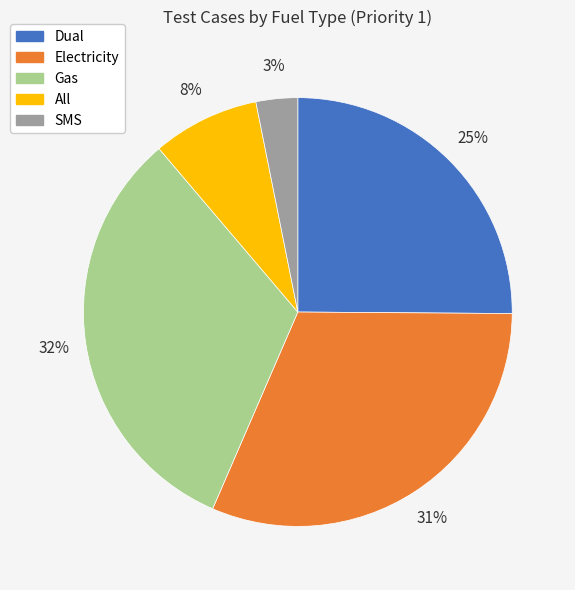

The Dual slice represents 16% of the pie. True or false?

False